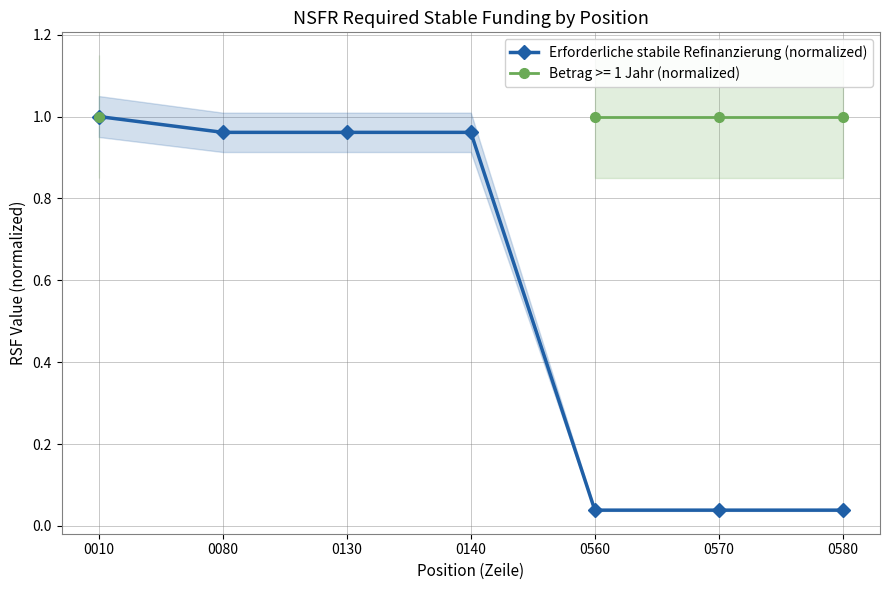

At which label is the value closest to 0?

0560